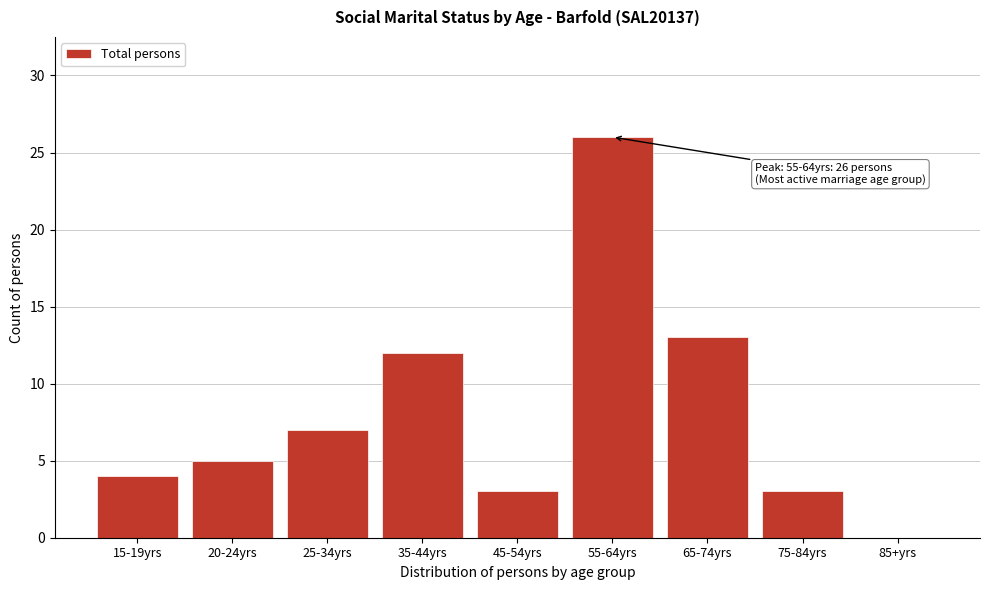

Reading right to left, what are all the values shown in this chart?

85+yrs=0	75-84yrs=3	65-74yrs=13	55-64yrs=26	45-54yrs=3	35-44yrs=12	25-34yrs=7	20-24yrs=5	15-19yrs=4